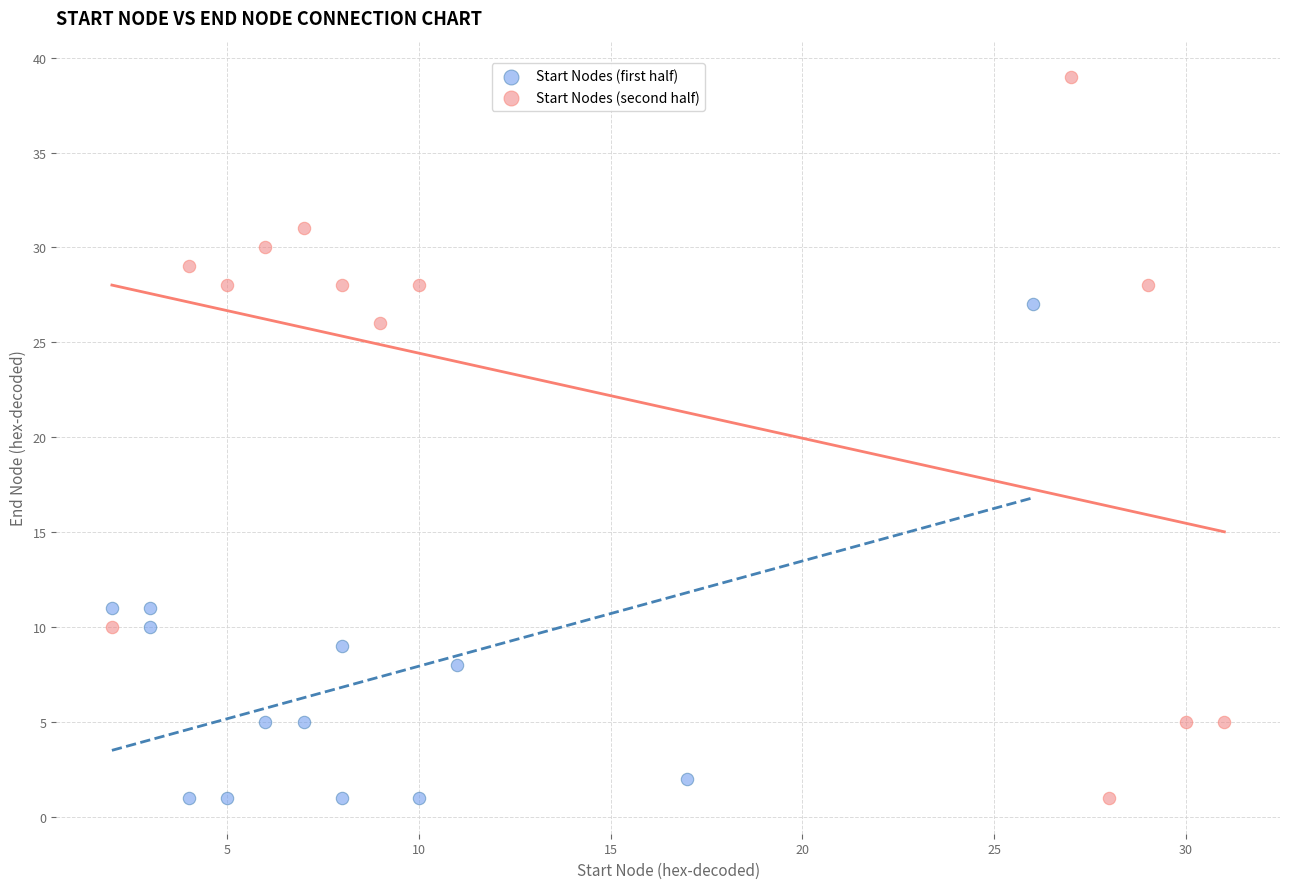

Which series has the largest Y range (max minus min)?

Start Nodes (second half)